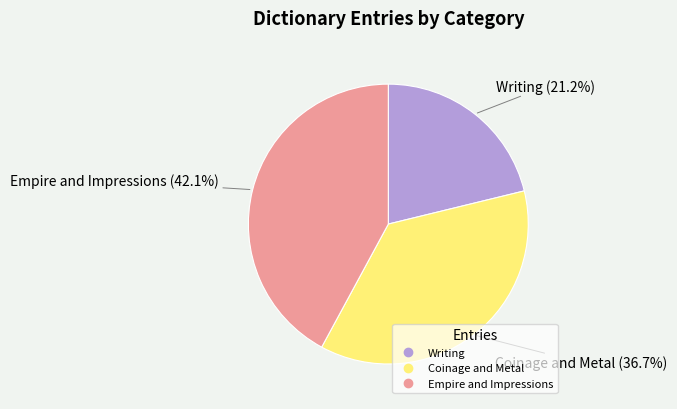

What is the ratio of the value at Empire and Impressions to the value at Writing?

2.0